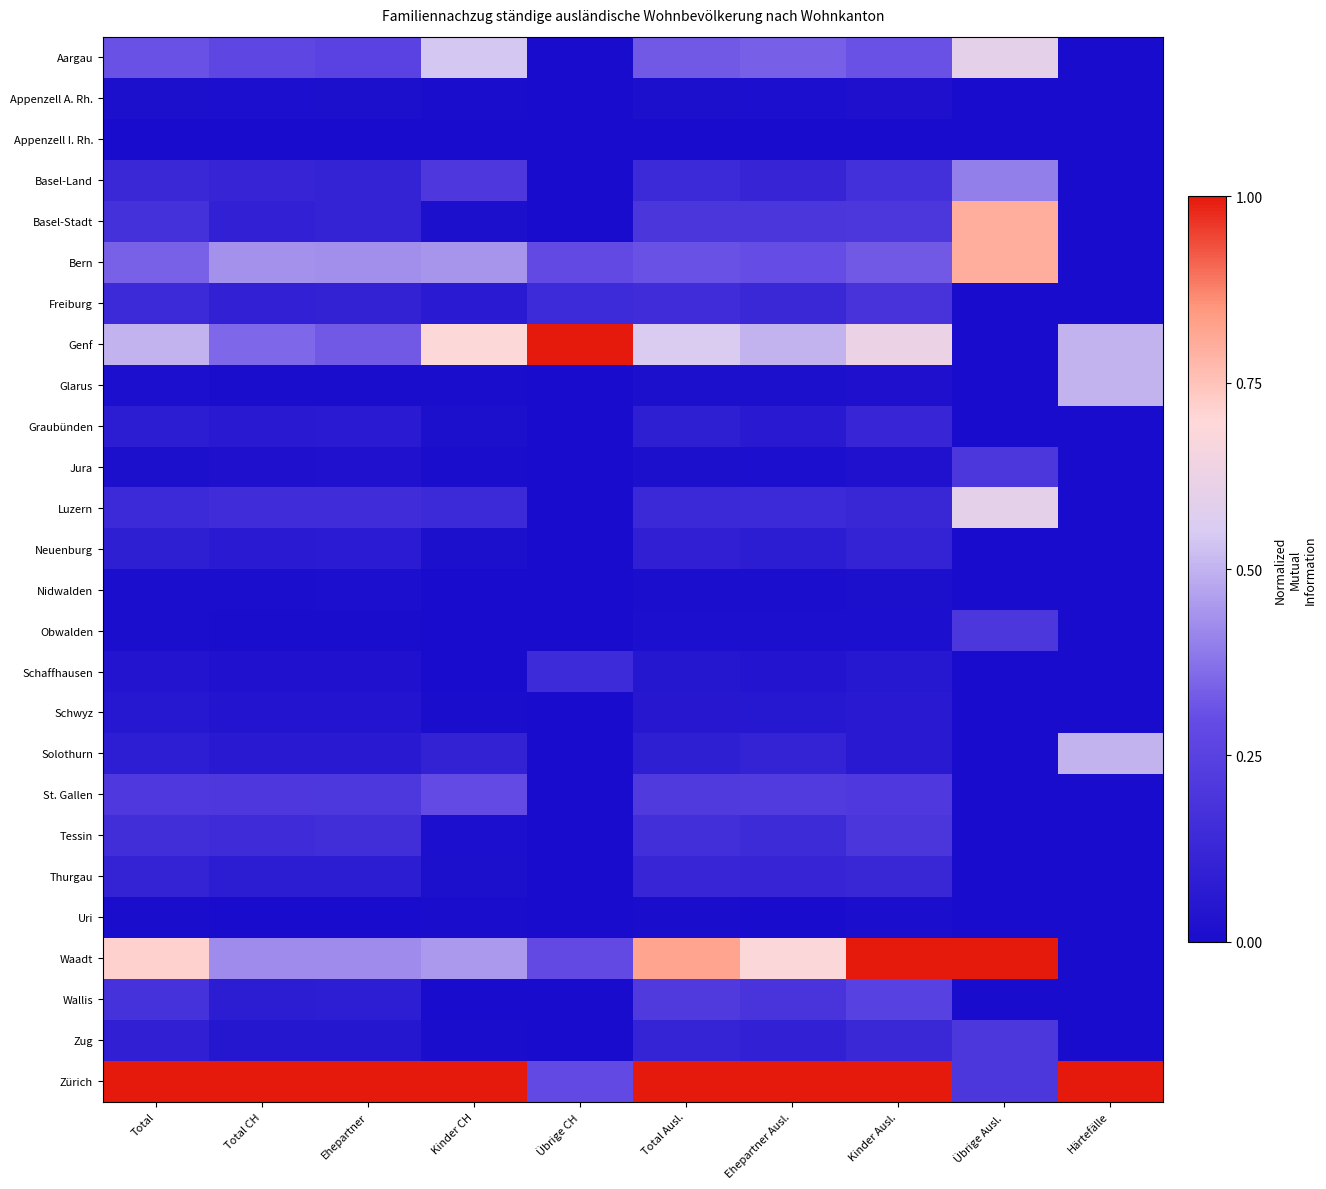

At Kinder Ausl., list the series in order from largest to smallest.

Waadt, Zürich, Genf, Bern, Aargau, Wallis, St. Gallen, Basel-Stadt, Tessin, Freiburg, Basel-Land, Zug, Luzern, Thurgau, Graubünden, Neuenburg, Schwyz, Solothurn, Schaffhausen, Jura, Appenzell A. Rh., Glarus, Nidwalden, Obwalden, Uri, Appenzell I. Rh.